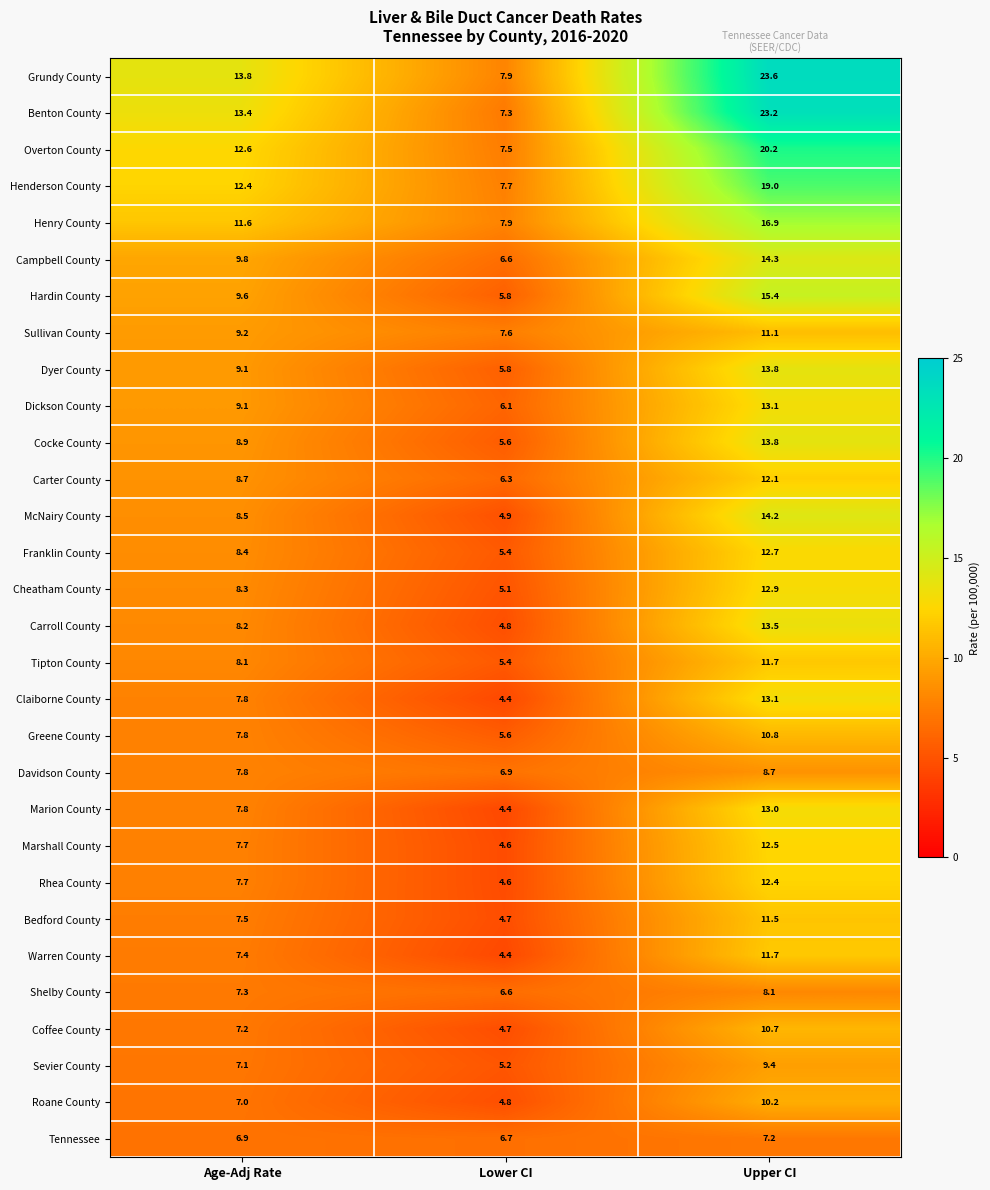

Between Lower CI and Upper CI, which series saw the biggest shift?

Benton County